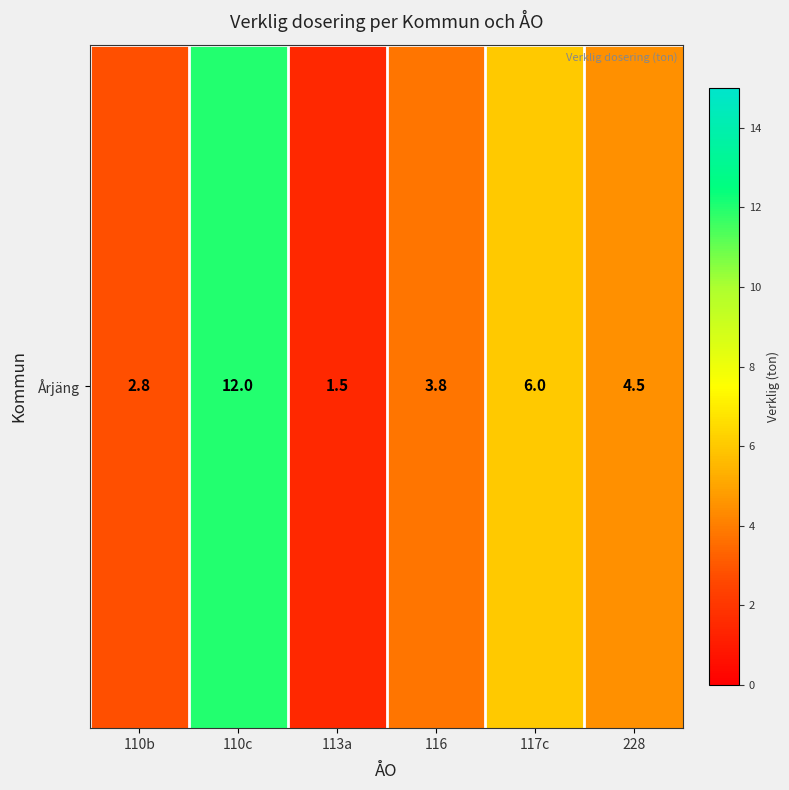

How many values are below 4?

3